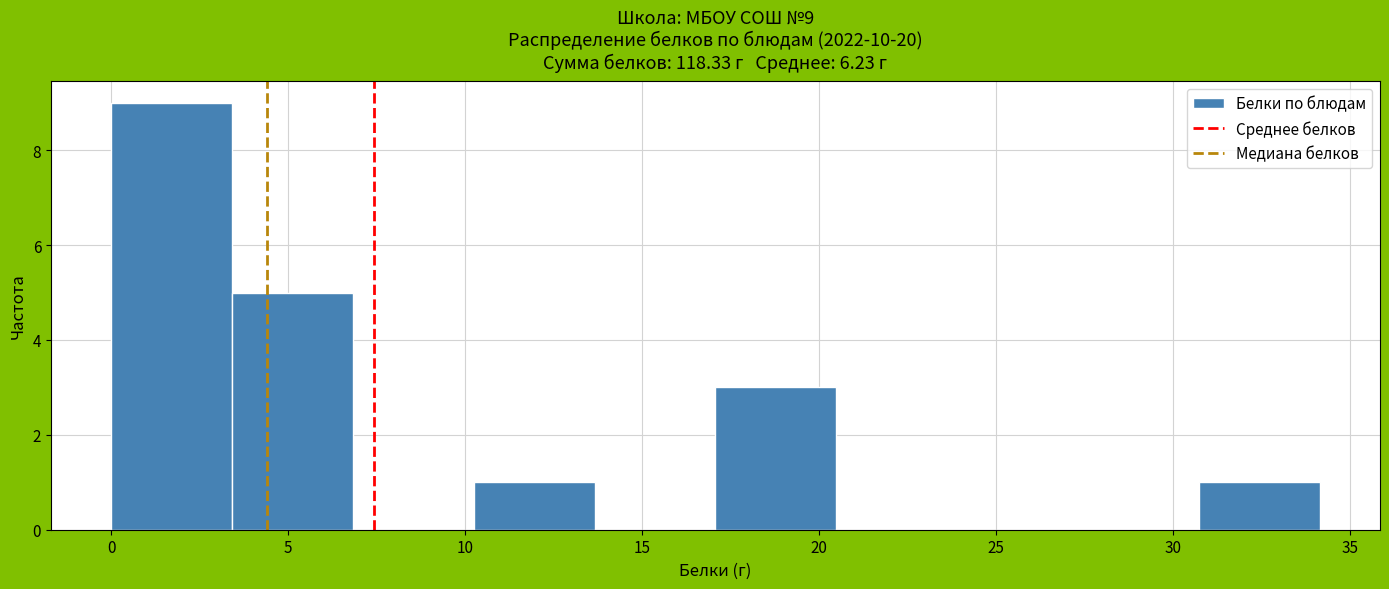

Over which range of the x-axis is the bar tallest?

0.0 to 3.5